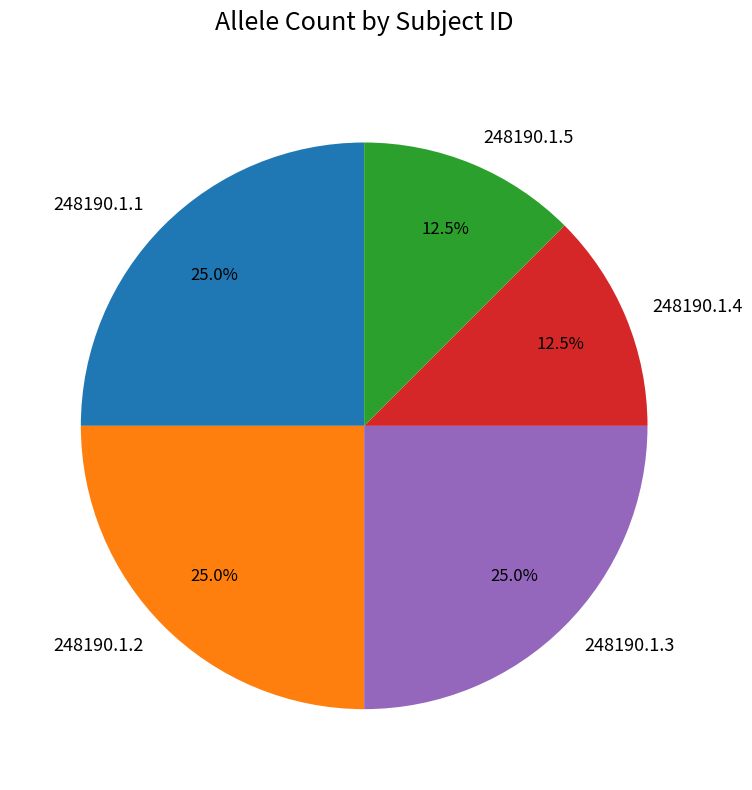

What is the ratio of the value at 248190.1.4 to the value at 248190.1.3?

0.5